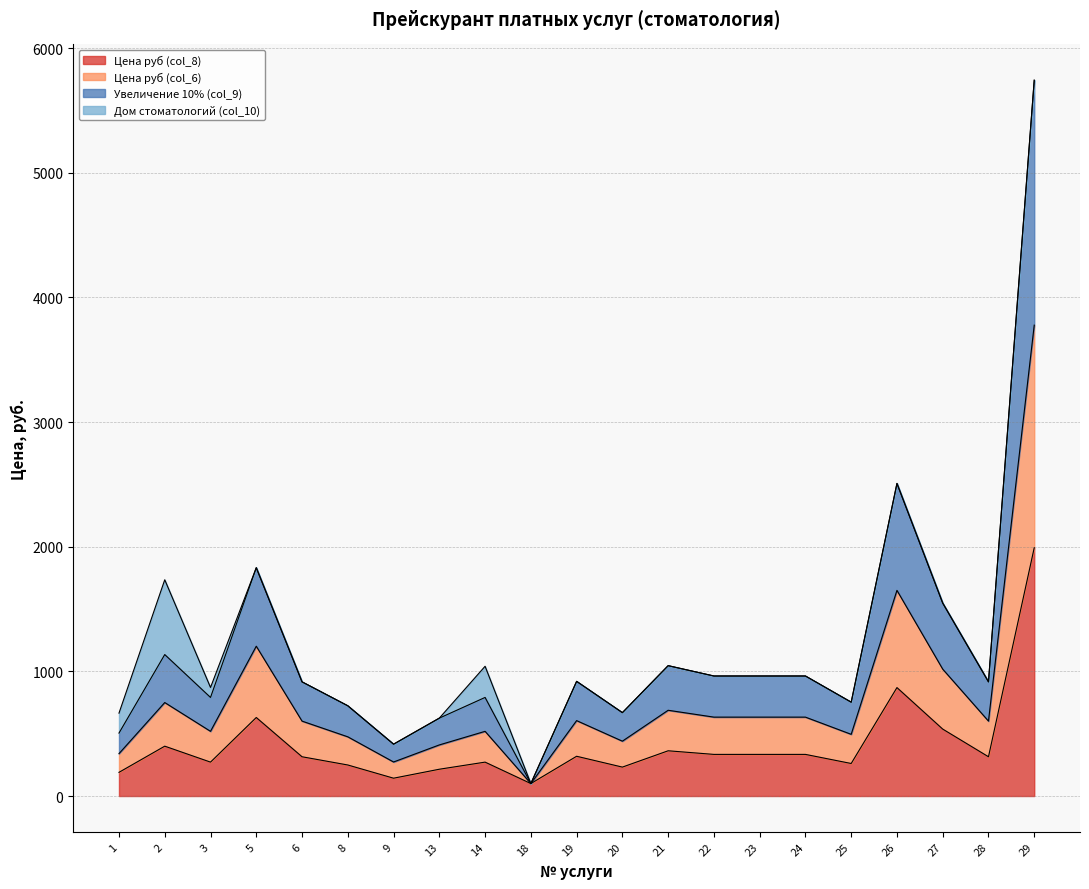

At which category is the sum across all series the highest?

29